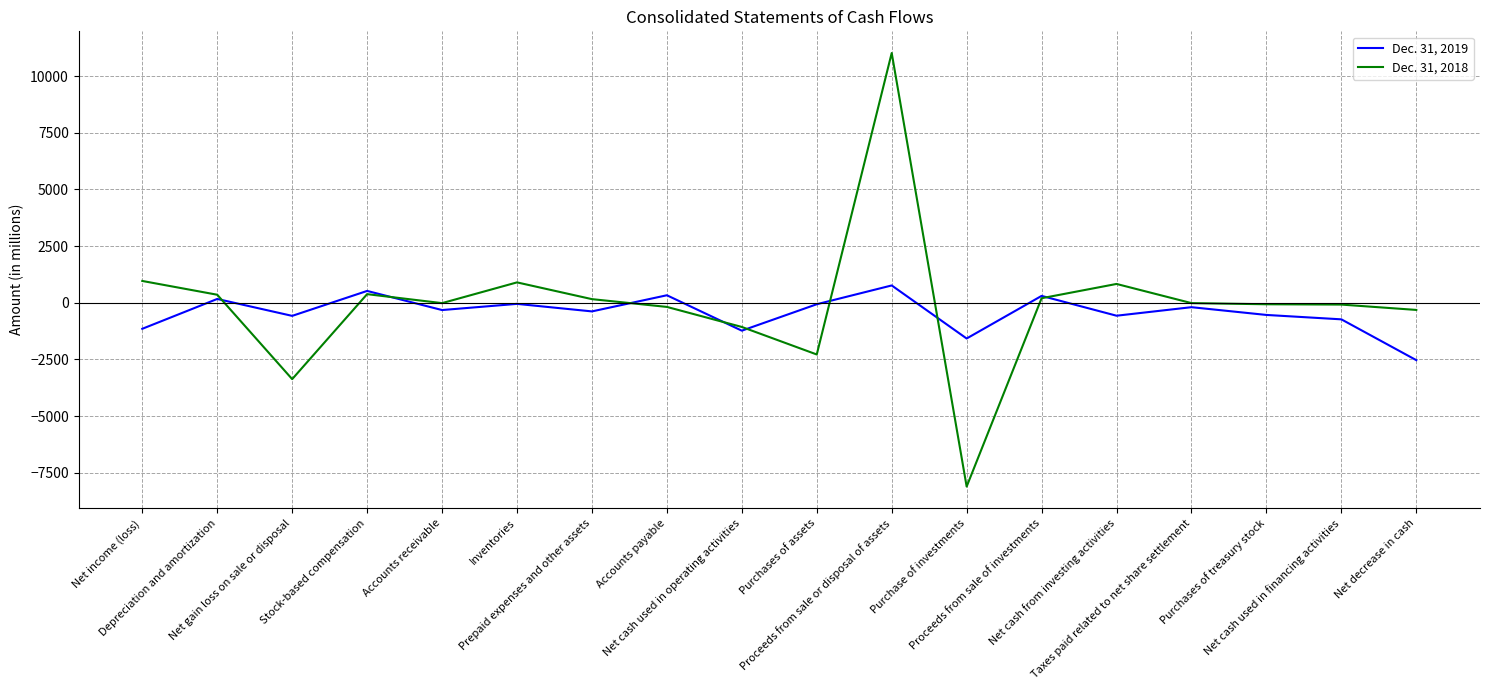

After their last crossing, which series has the higher values: Dec. 31, 2018 or Dec. 31, 2019?

Dec. 31, 2018